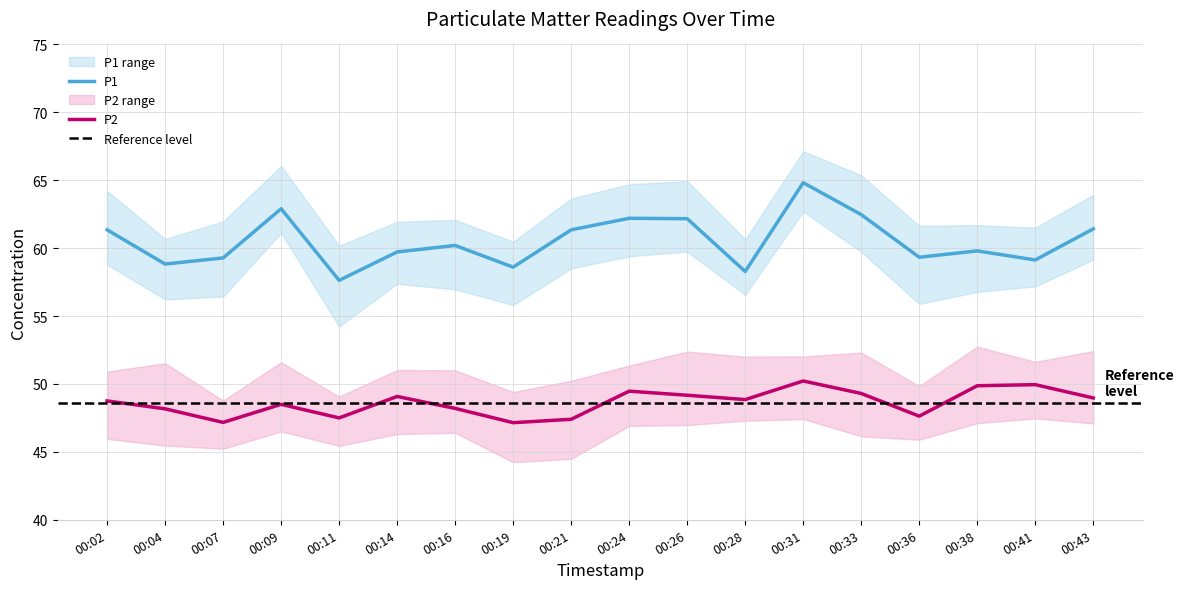

Reading right to left, what are all the values shown in this chart?

P1: 61.4	59.1	59.8	59.3	62.5	64.8	58.3	62.2	62.2	61.4	58.6	60.2	59.7	57.6	62.9	59.3	58.8	61.4
P2: 49.0	50.0	49.9	47.6	49.3	50.2	48.9	49.2	49.5	47.4	47.1	48.2	49.1	47.5	48.5	47.2	48.2	48.8